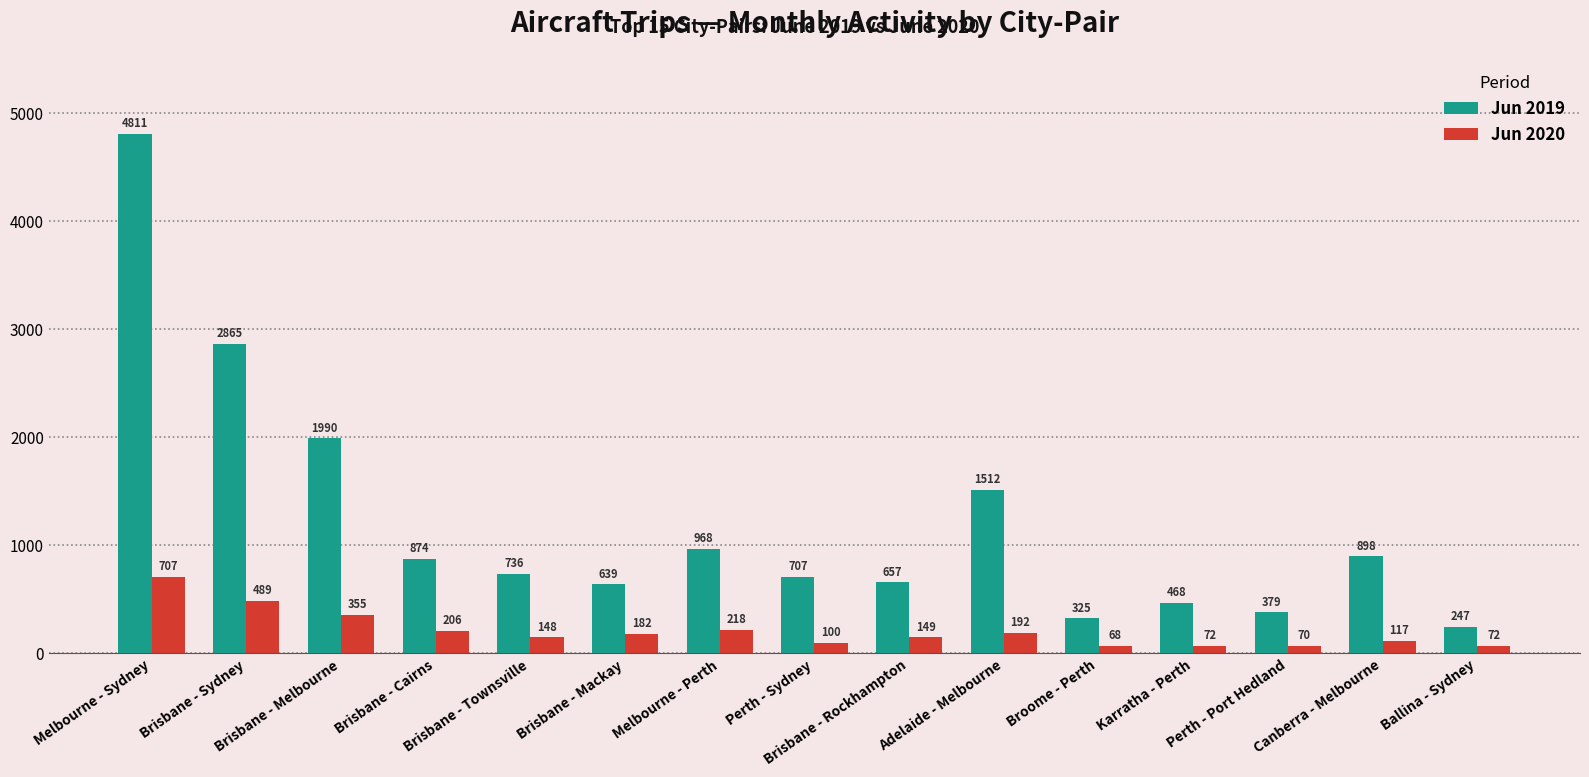

What is the label of the 14th bar from the right?

Brisbane - Sydney